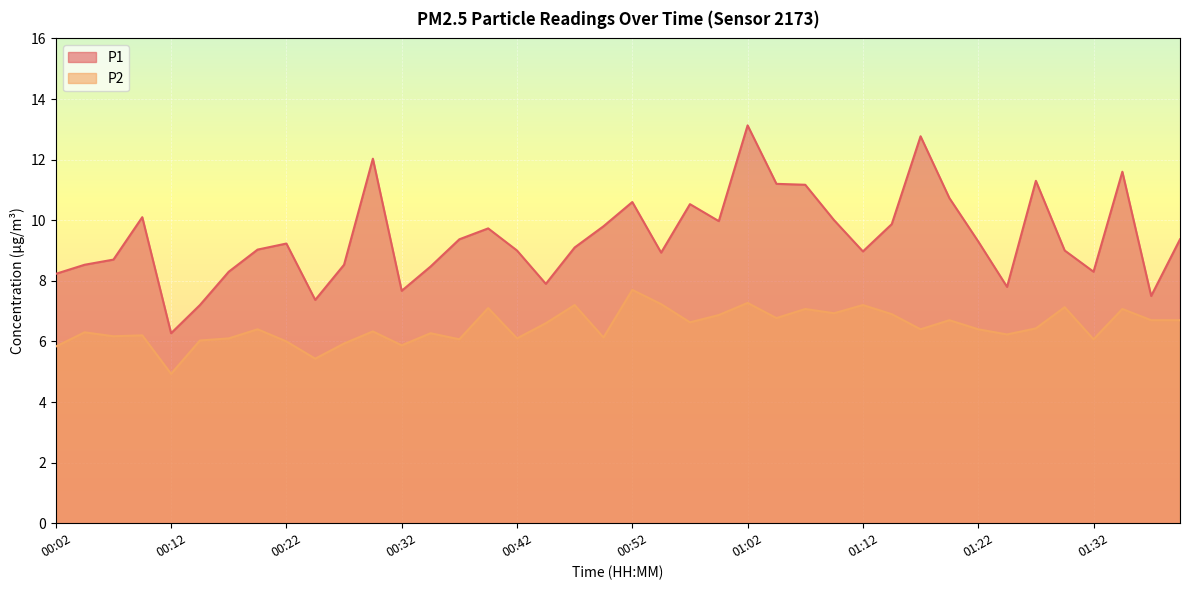

Reading left to right, list all the values displayed in this chart.

P1: 8.2	8.5	8.7	10.1	6.3	7.2	8.3	9.0	9.2	7.4	8.5	12.0	7.7	8.5	9.4	9.7	9.0	7.9	9.1	9.8	10.6	8.9	10.5	10.0	13.1	11.2	11.2	10.0	9.0	9.9	12.8	10.7	9.3	7.8	11.3	9.0	8.3	11.6	7.5	9.4
P2: 5.8	6.3	6.2	6.2	4.9	6.0	6.1	6.4	6.0	5.4	5.9	6.3	5.9	6.3	6.1	7.1	6.1	6.6	7.2	6.1	7.7	7.2	6.6	6.9	7.3	6.8	7.1	6.9	7.2	6.9	6.4	6.7	6.4	6.2	6.4	7.1	6.1	7.1	6.7	6.7